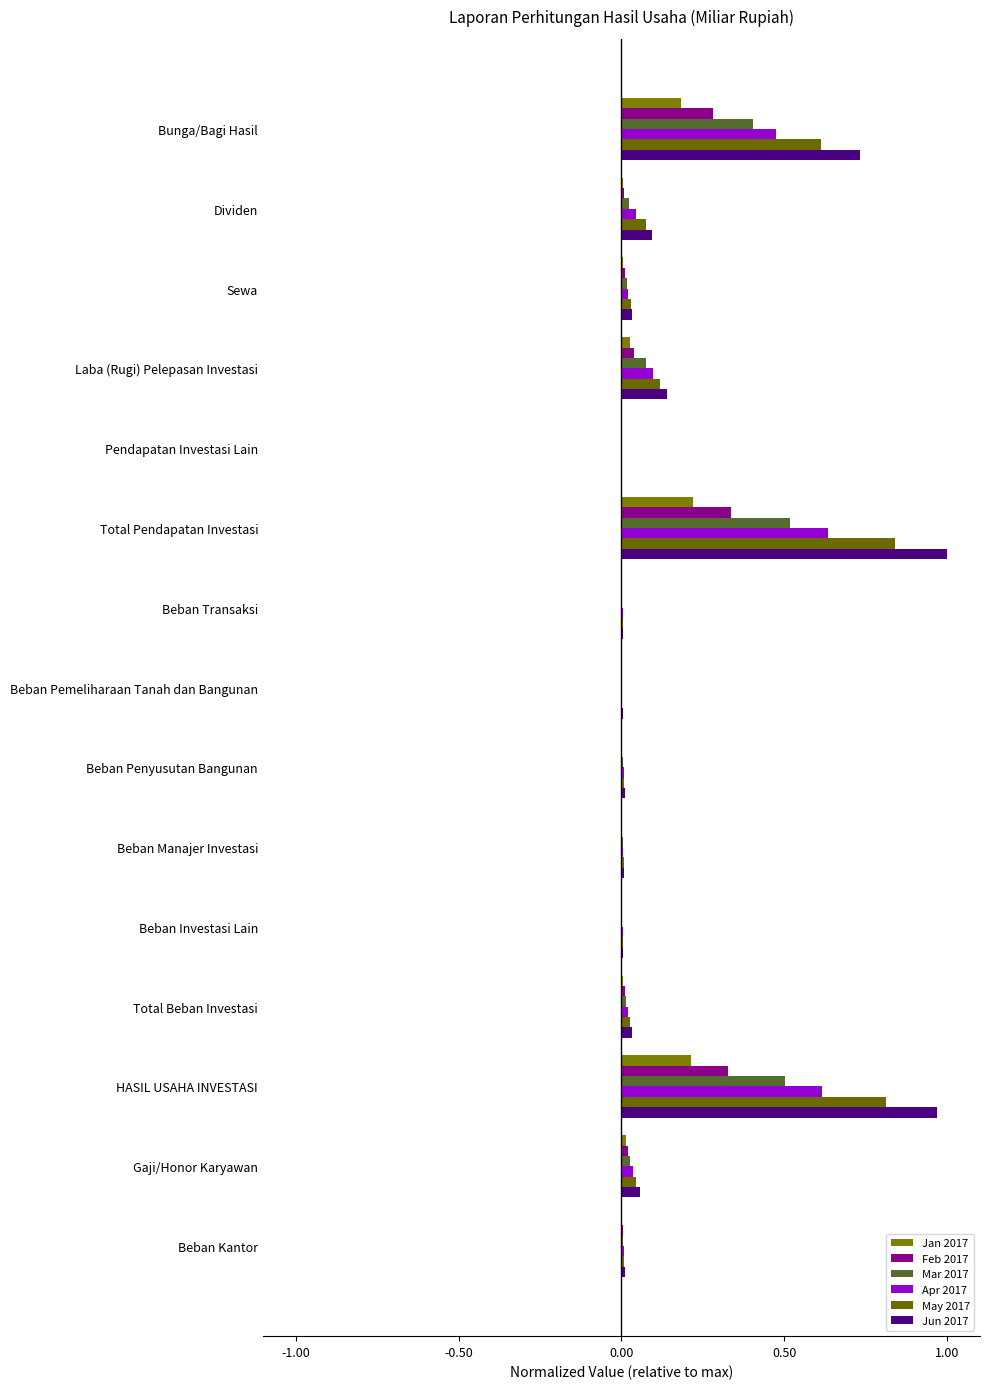

Count the number of data series in this chart.

6